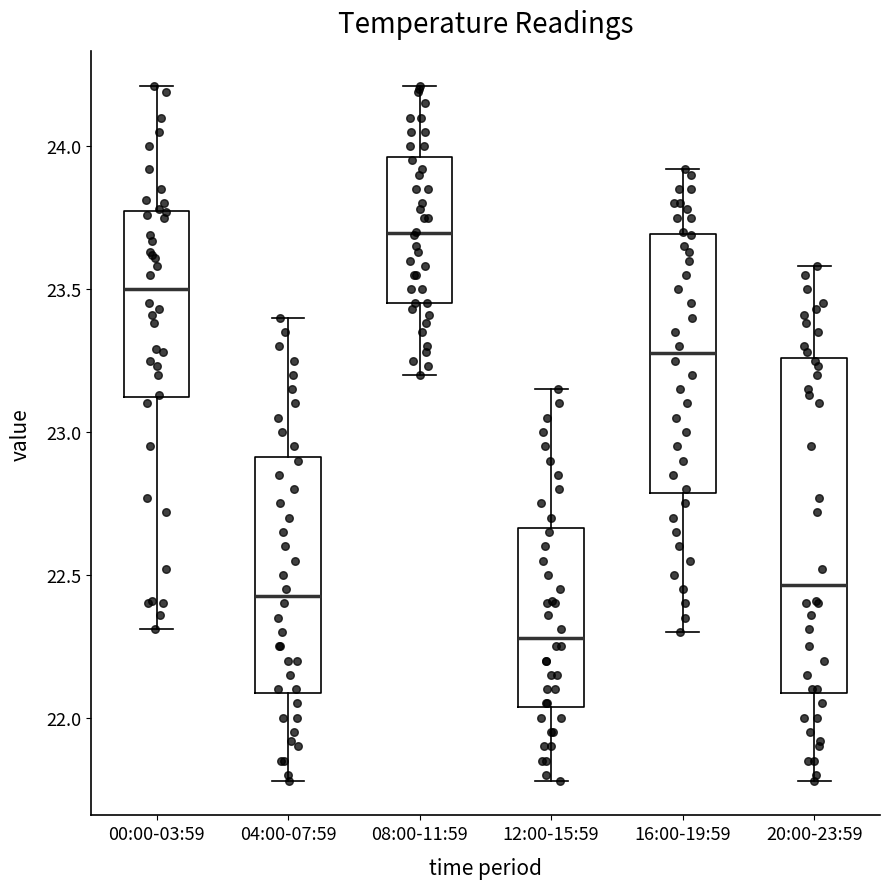

Which box is the tallest, from its lower edge to its upper edge?

20:00-23:59